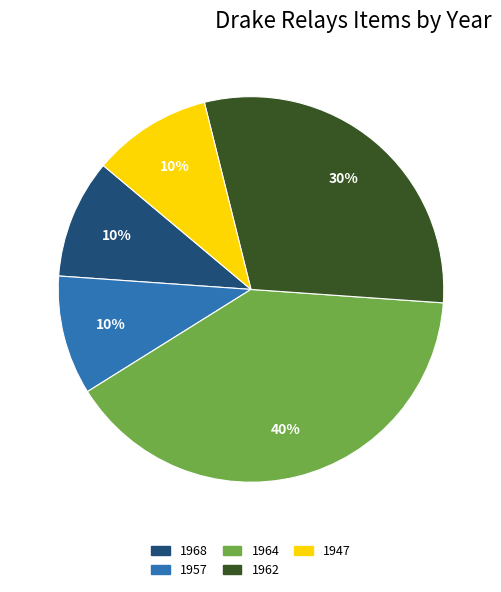

Count the number of slices in the pie.

5